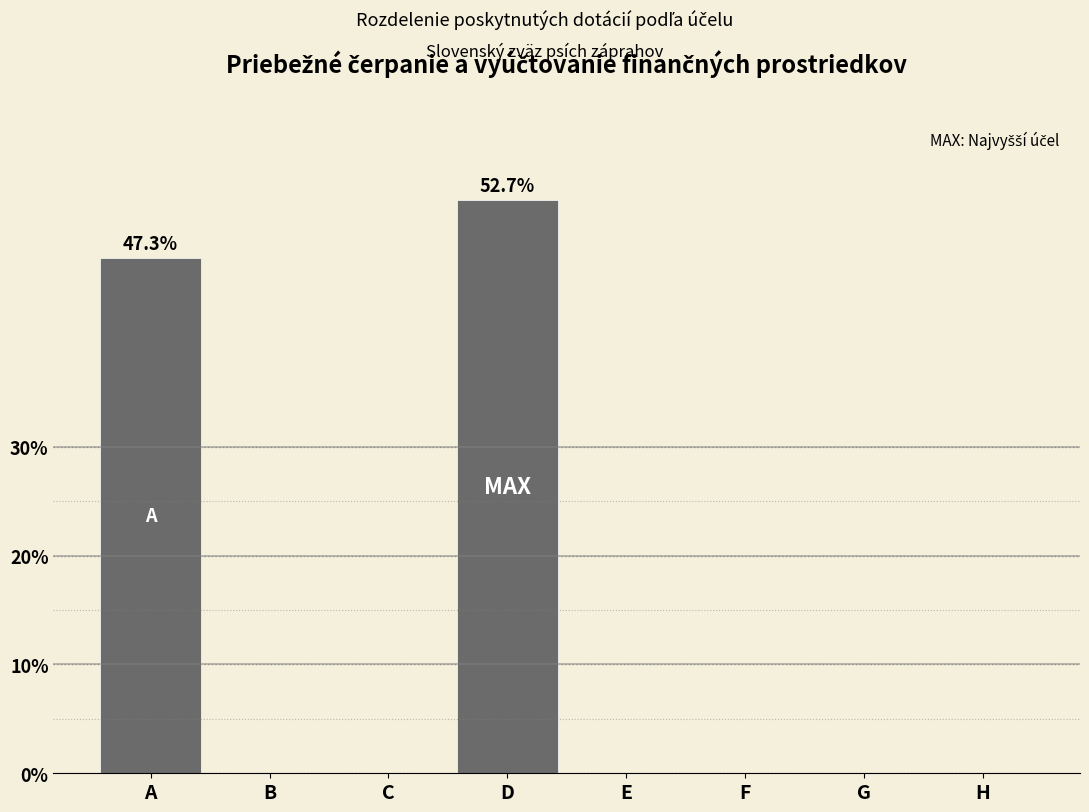

Reading left to right, transcribe all the data shown in this chart.

A=47.3	B=0.0	C=0.0	D=52.7	E=0.0	F=0.0	G=0.0	H=0.0